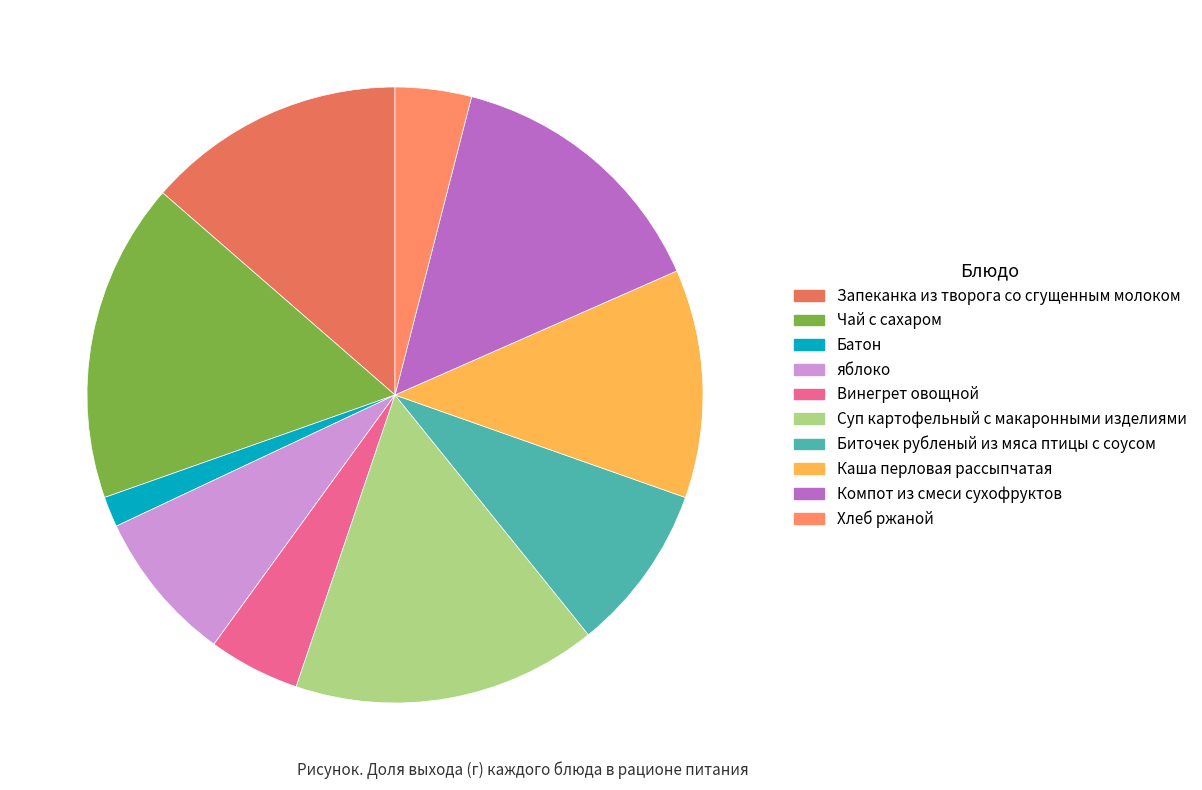

True or false: Чай с сахаром accounts for 25% of the total.

False